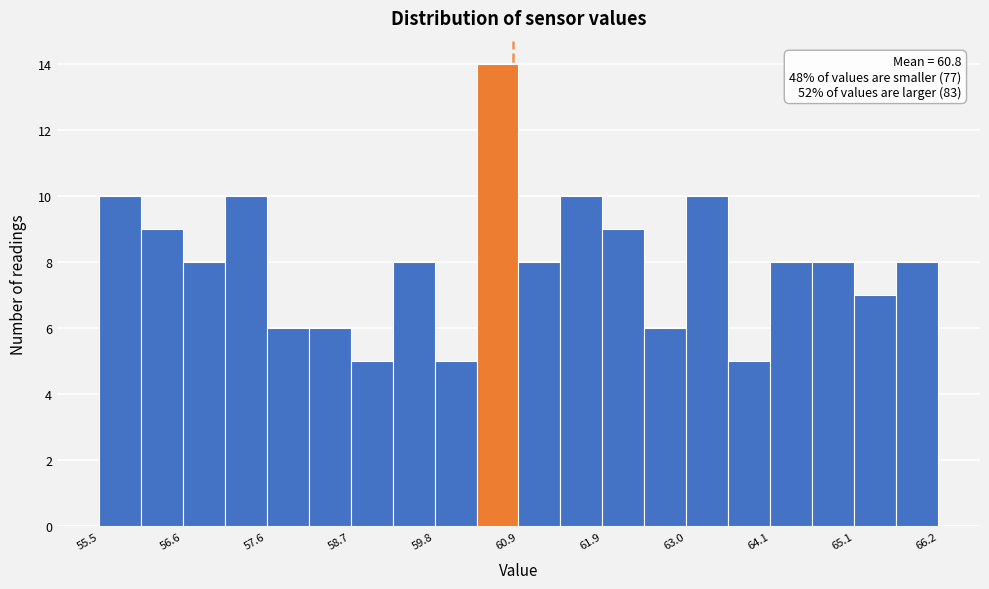

Around what value on the x-axis is the tallest bar? Give the approximate position of its centre, as read against the axis.

60.6